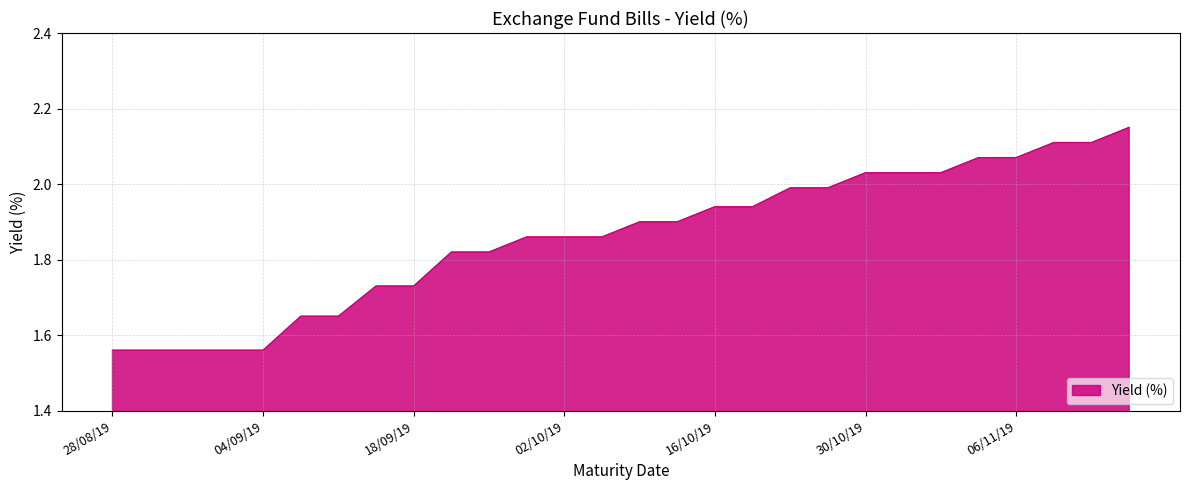

What is the difference between the maximum and minimum values?

0.6